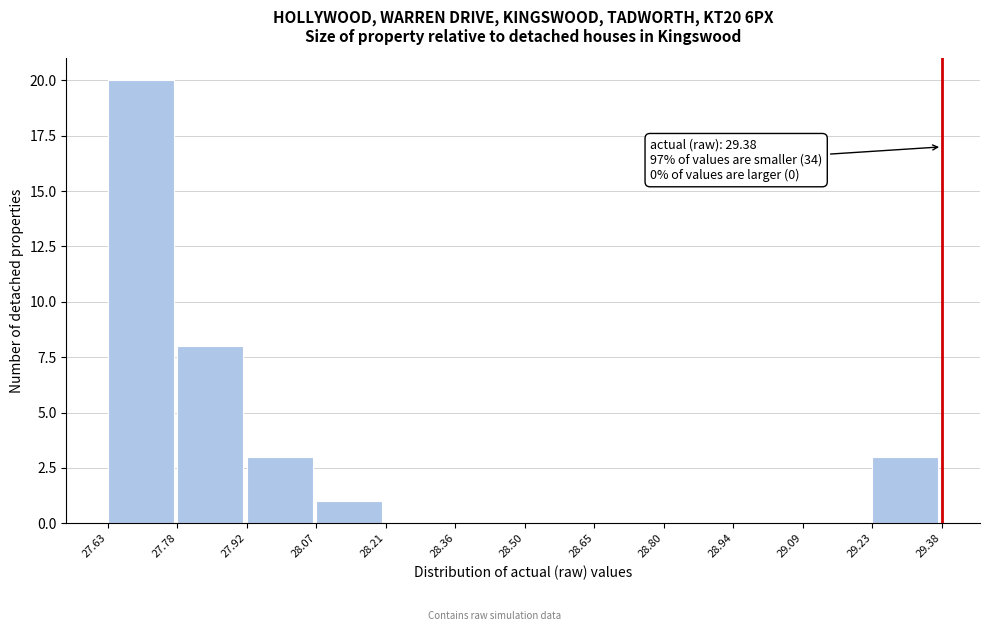

Which range on the x-axis has the tallest bar?

27.63 to 27.78